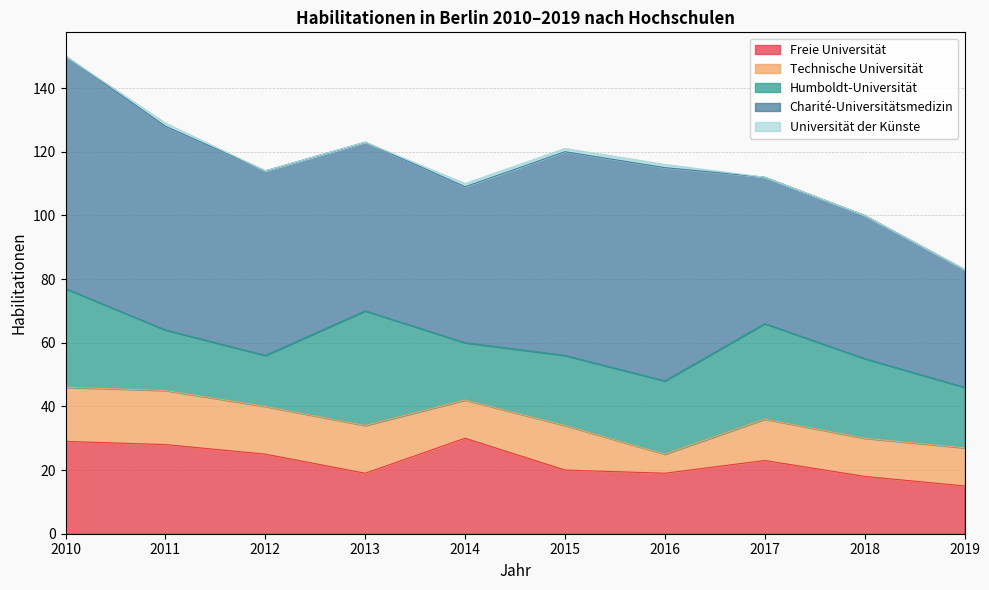

How many lines are shown in the chart?

5